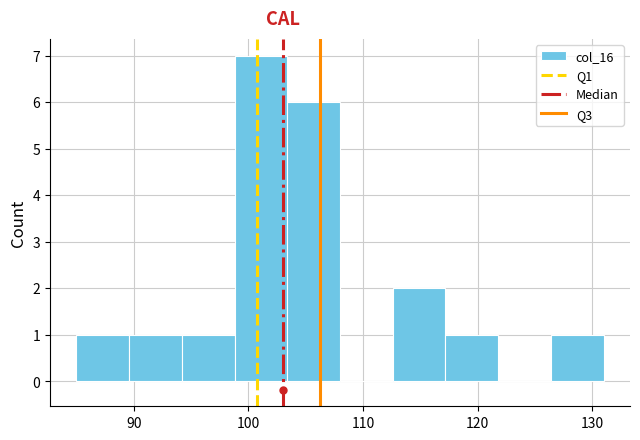

Reading left to right, transcribe this chart: for each bar, give the range it covers on the x-axis and its height. Neither the bar edges nor the heights are printed on the chart, so give them approximately, as read against the axes.

85.0 to 89.6: 1
89.6 to 94.2: 1
94.2 to 98.8: 1
98.8 to 103.4: 7
103.4 to 108.0: 6
108.0 to 112.6: 0
112.6 to 117.2: 2
117.2 to 121.8: 1
121.8 to 126.4: 0
126.4 to 131.0: 1